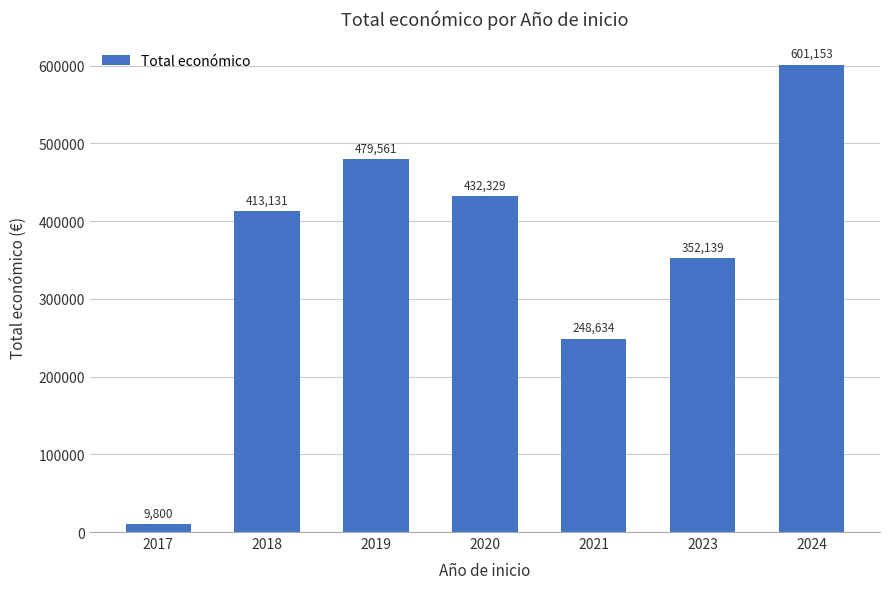

What is the difference between the second highest and second lowest values?

230927